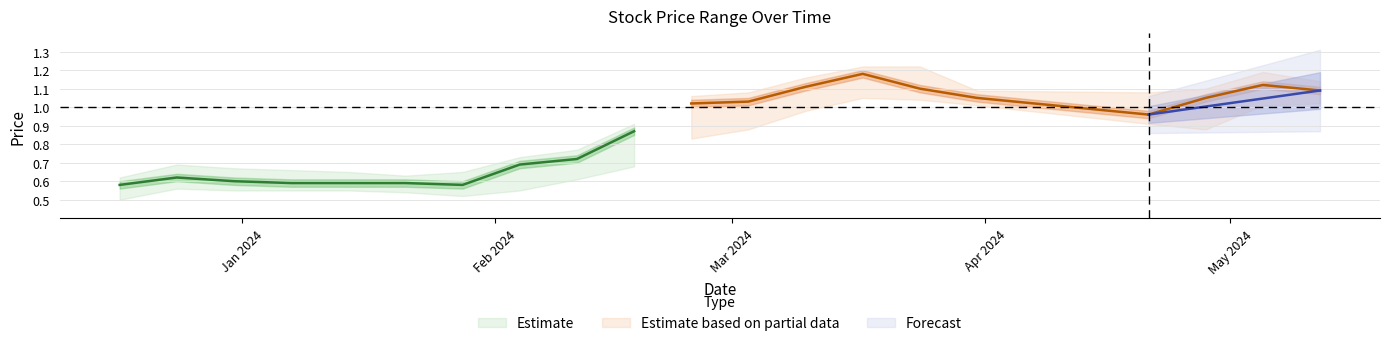

At which category is the sum across all series the highest?

6